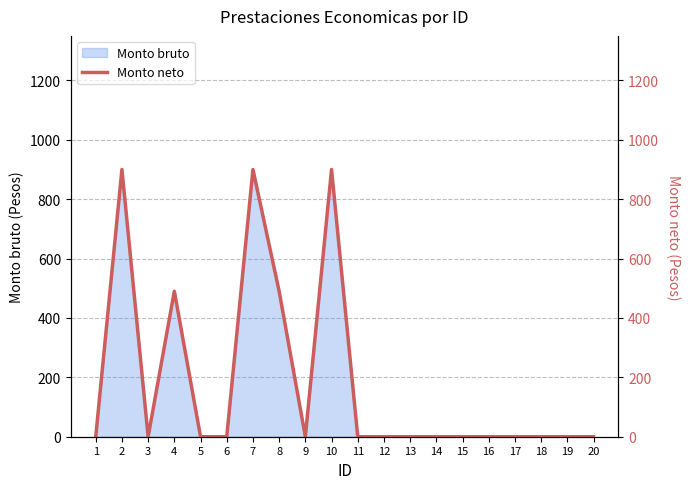

Count the values in the range 0 to 490.

17